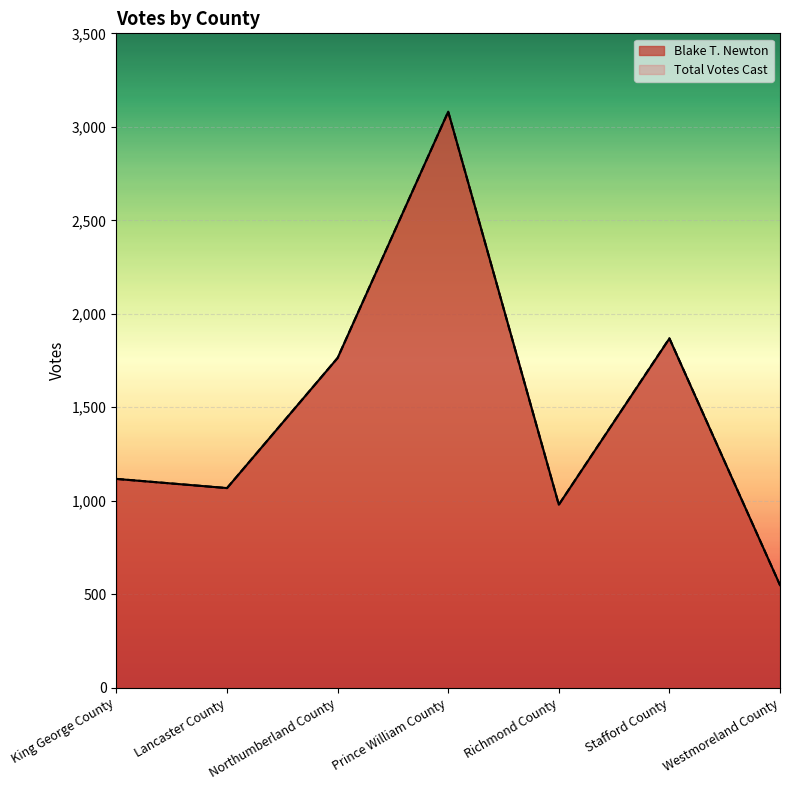

True or false: Blake T. Newton and Total Votes Cast intersect in this chart.

False